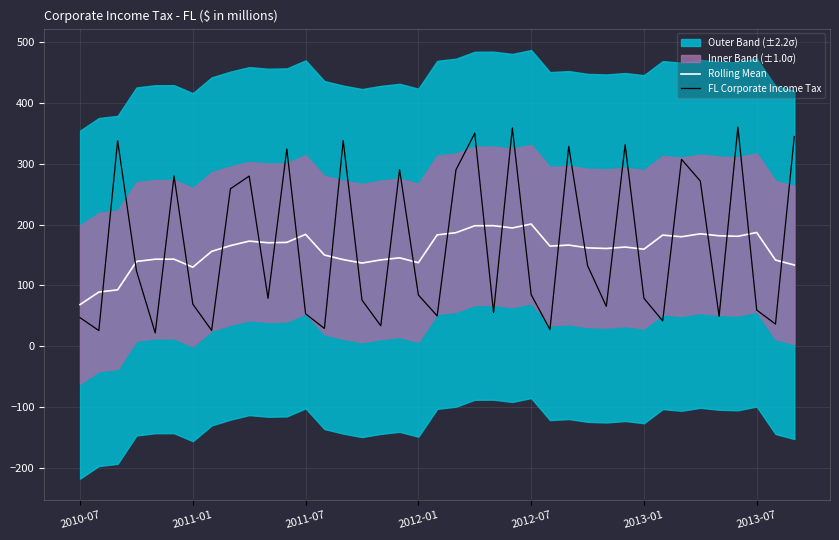

What is the maximum value for FL Corporate Income Tax?

360.7